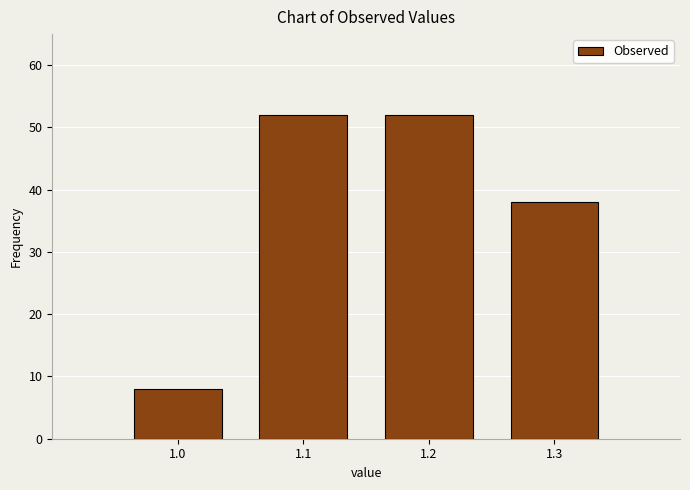

How tall is the bar that spans 1.15 to 1.25 on the x-axis? The values are not printed on the chart, so give them approximately, as read against the axis.

52